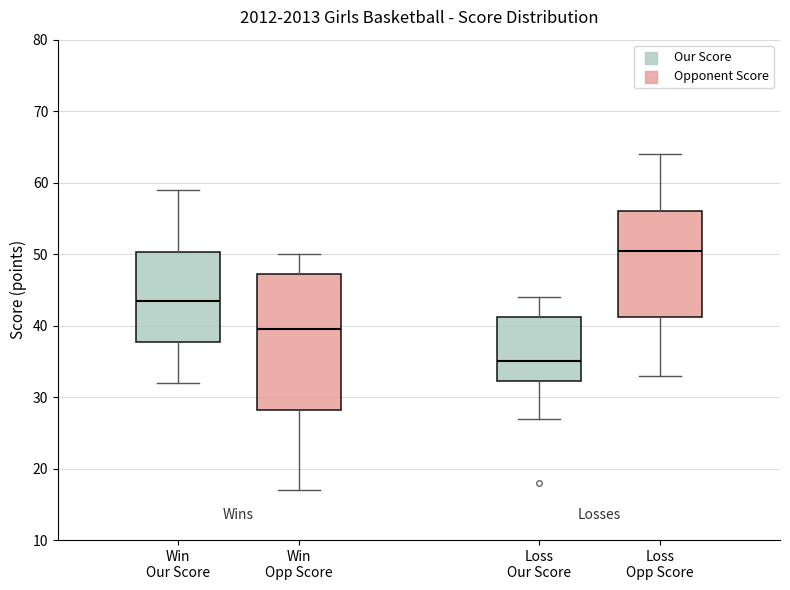

Reading left to right, transcribe this box plot: for each box, give where its median line is, the range the box spans, and where its two whiskers end, as read against the y-axis. The values are not printed on the chart, so give them approximately, as read against the axis.

Win Our Score: median 44, box 38 to 50, whiskers 32 to 59
Win Opp Score: median 40, box 28 to 47, whiskers 17 to 50
Loss Our Score: median 35, box 32 to 41, whiskers 27 to 44
Loss Opp Score: median 51, box 41 to 56, whiskers 33 to 64